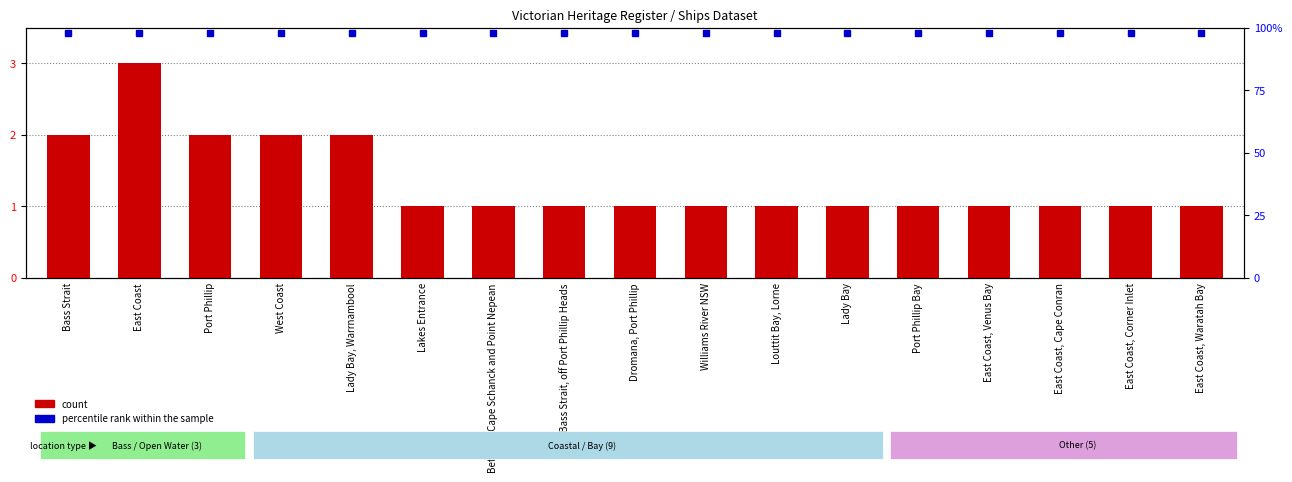

Reading left to right, what are all the values shown in this chart?

Bass Strait=2	East Coast=3	Port Phillip=2	West Coast=2	Lady Bay, Warrnambool=2	Lakes Entrance=1	Between Cape Schanck and Point Nepean=1	Bass Strait, off Port Phillip Heads=1	Dromana, Port Phillip=1	Williams River NSW=1	Louttit Bay, Lorne=1	Lady Bay=1	Port Phillip Bay=1	East Coast, Venus Bay=1	East Coast, Cape Conran=1	East Coast, Corner Inlet=1	East Coast, Waratah Bay=1